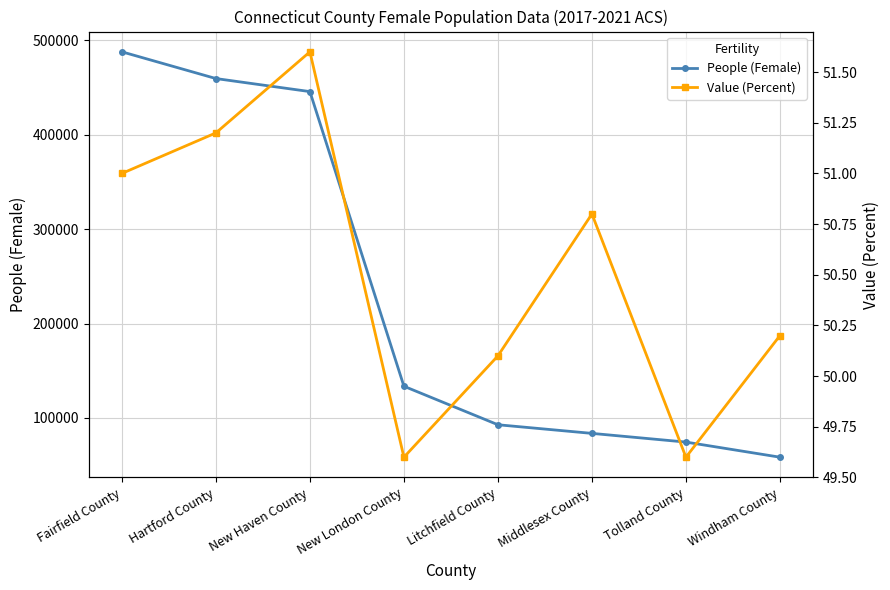

How many lines are shown in the chart?

2